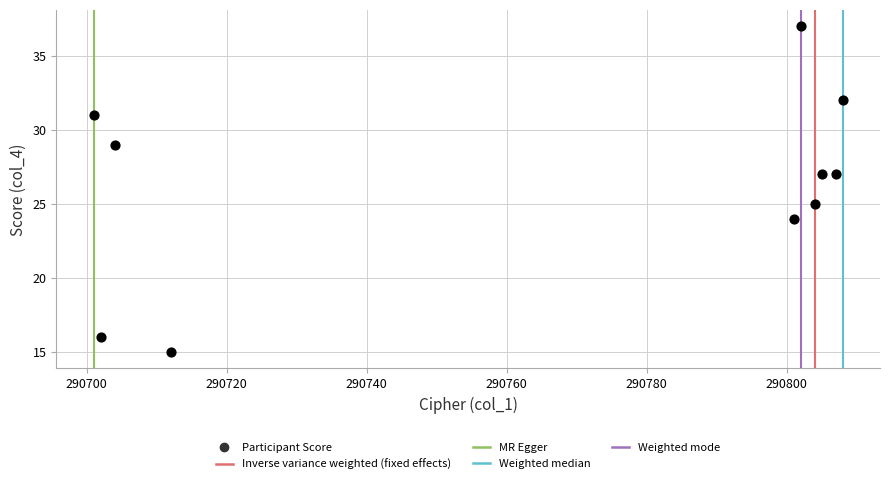

What is the average Y value?

26